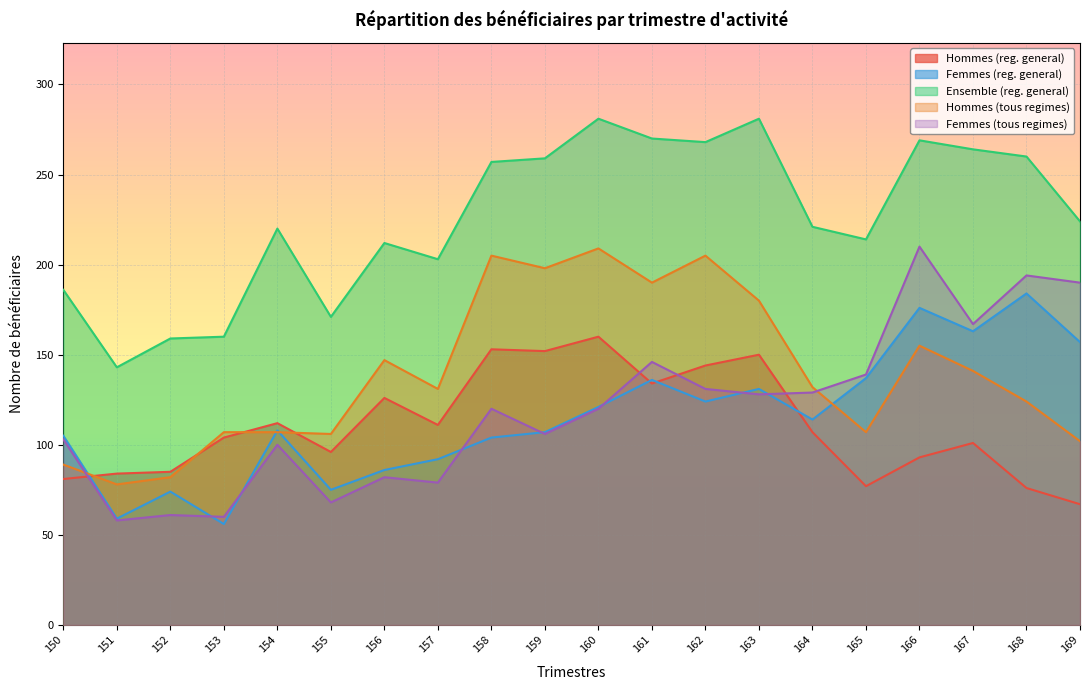

What is the sum of the Femmes (tous regimes) values at 158 and 166?

330